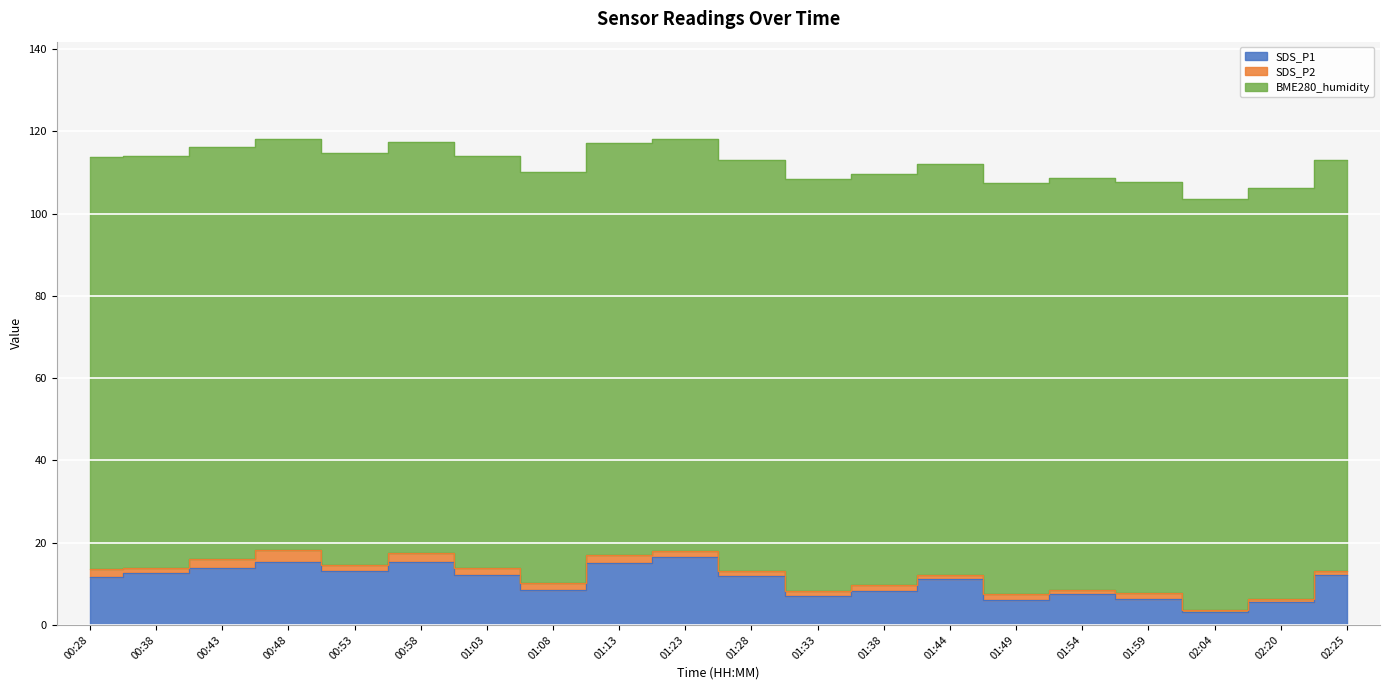

Reading left to right, transcribe all the data shown in this chart.

SDS_P1: 00:28=11.7	00:38=12.5	00:43=13.8	00:48=15.3	00:53=13.2	00:58=15.2	01:03=12.2	01:08=8.6	01:13=15.2	01:23=16.4	01:28=12.0	01:33=7.1	01:38=8.3	01:44=11.2	01:49=6.0	01:54=7.6	01:59=6.4	02:04=3.1	02:20=5.5	02:25=12.1
SDS_P2: 00:28=1.9	00:38=1.4	00:43=2.3	00:48=2.8	00:53=1.5	00:58=2.2	01:03=1.8	01:08=1.6	01:13=1.9	01:23=1.6	01:28=1.1	01:33=1.2	01:38=1.3	01:44=0.9	01:49=1.5	01:54=0.9	01:59=1.3	02:04=0.5	02:20=0.7	02:25=0.9
BME280_humidity: 00:28=100.0	00:38=100.0	00:43=100.0	00:48=100.0	00:53=100.0	00:58=100.0	01:03=100.0	01:08=100.0	01:13=100.0	01:23=100.0	01:28=100.0	01:33=100.0	01:38=100.0	01:44=100.0	01:49=100.0	01:54=100.0	01:59=100.0	02:04=100.0	02:20=100.0	02:25=100.0